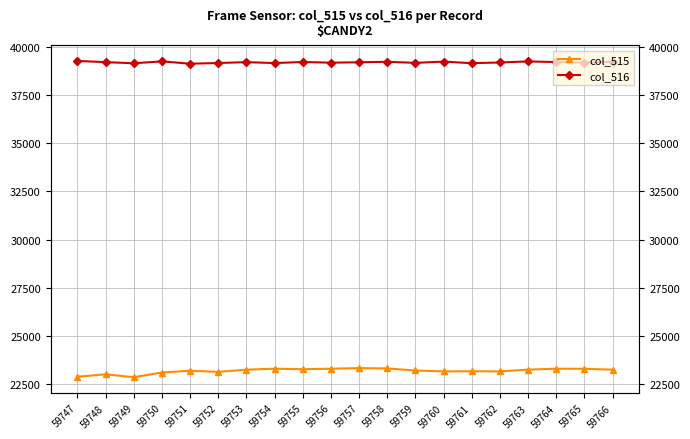

Which series changed the most between 59748 and 59756?

col_515